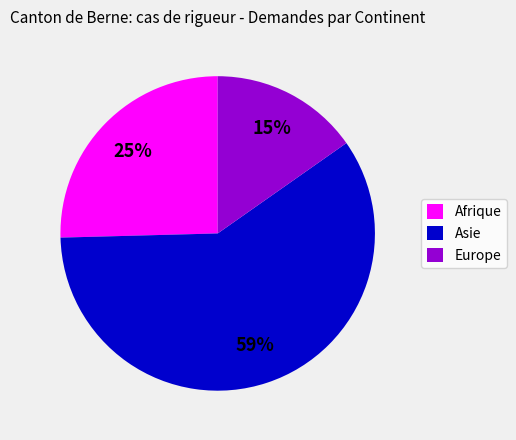

Count the number of slices in the pie.

3